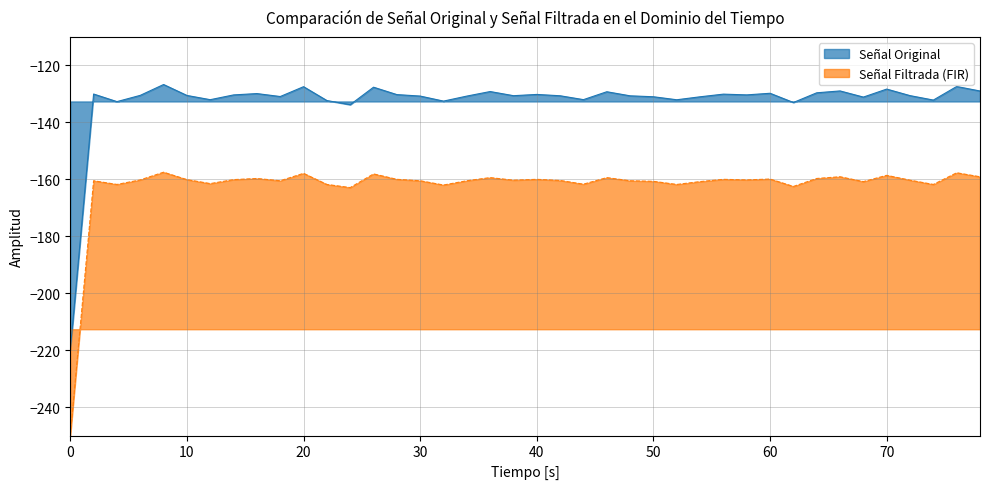

How many lines are shown in the chart?

2